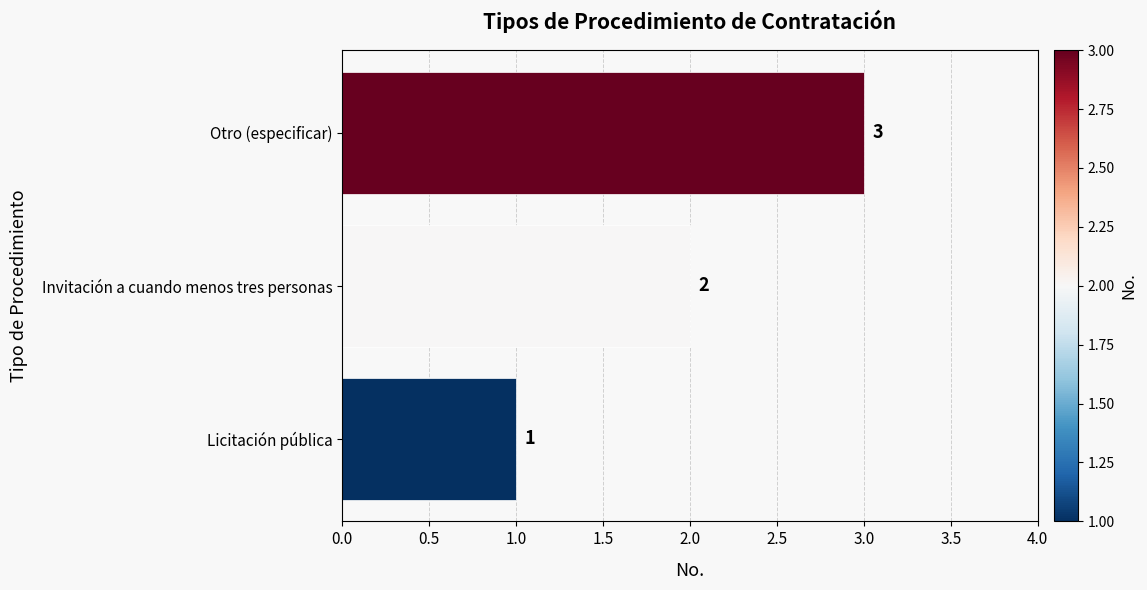

The chart shows a value of 2 at Invitación a cuando menos tres personas. True or false?

True